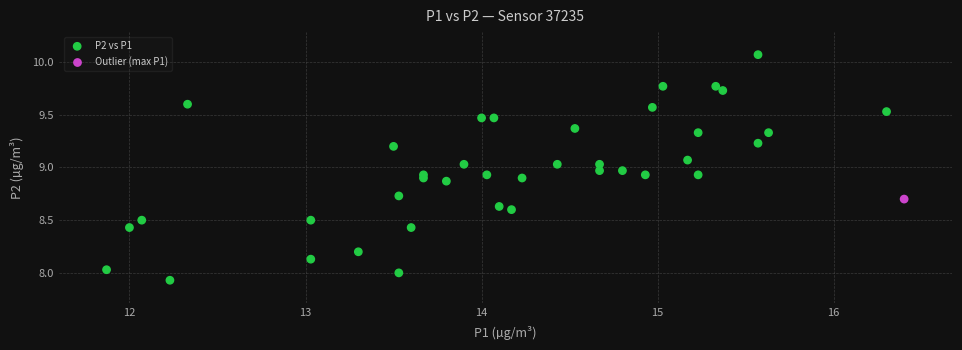

What is the range of Y values (max minus min)?

2.1